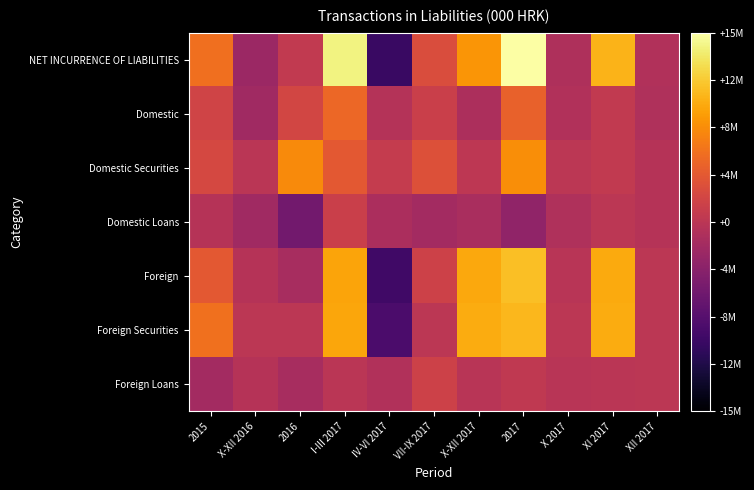

Rank the series by their maximum value, from highest to lowest.

NET INCURRENCE OF LIABILITIES, Foreign, Foreign Securities, Domestic Securities, Domestic, Foreign Loans, Domestic Loans